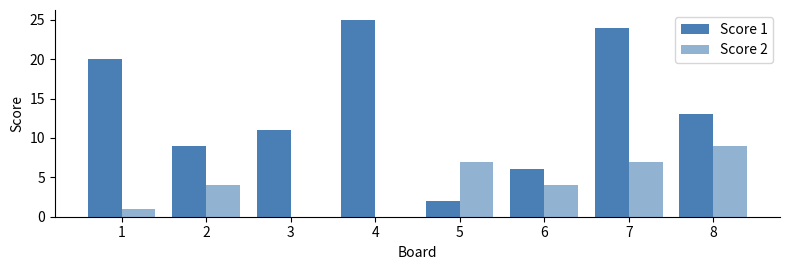

How many groups of bars are there?

8